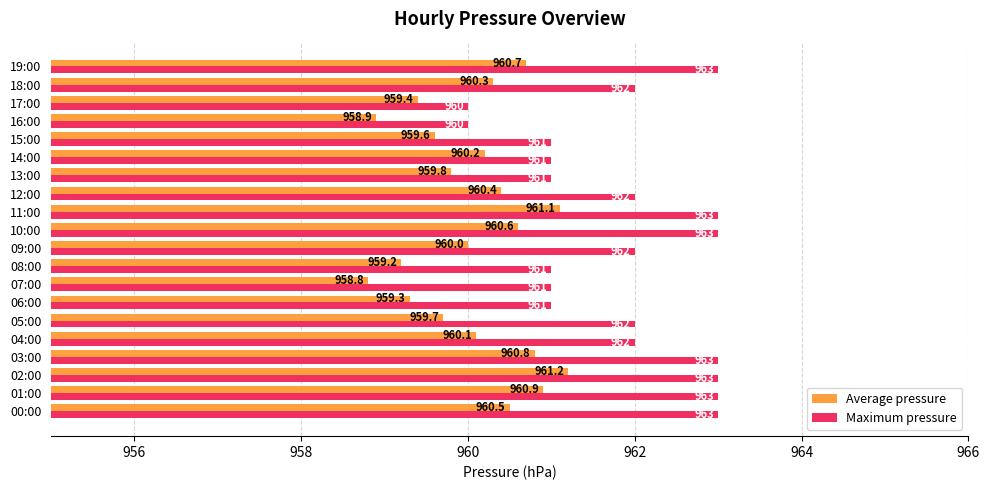

True or false: Maximum pressure has a value of 551.2 at 05:00.

False